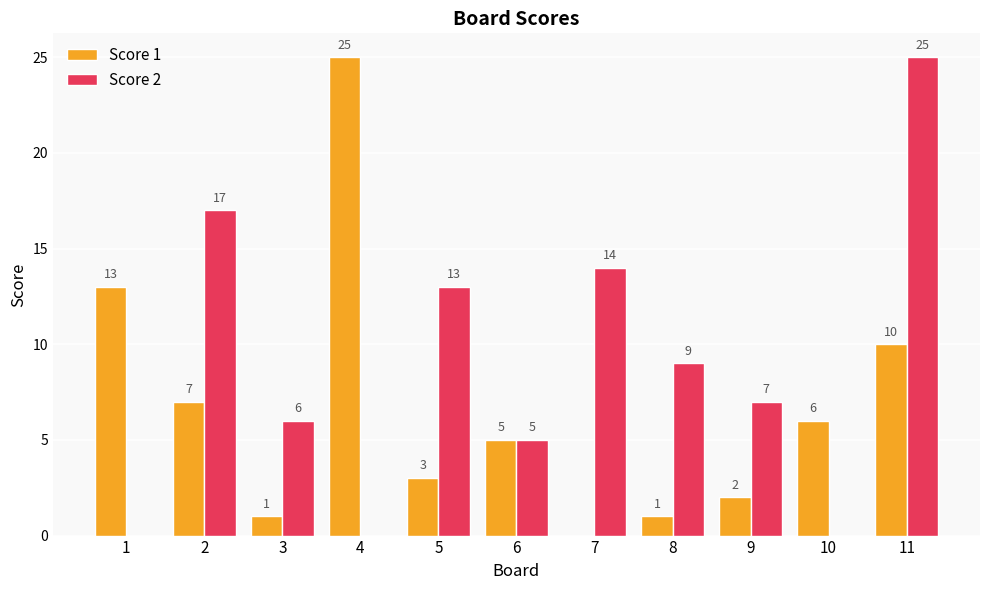

Count the number of data series in this chart.

2